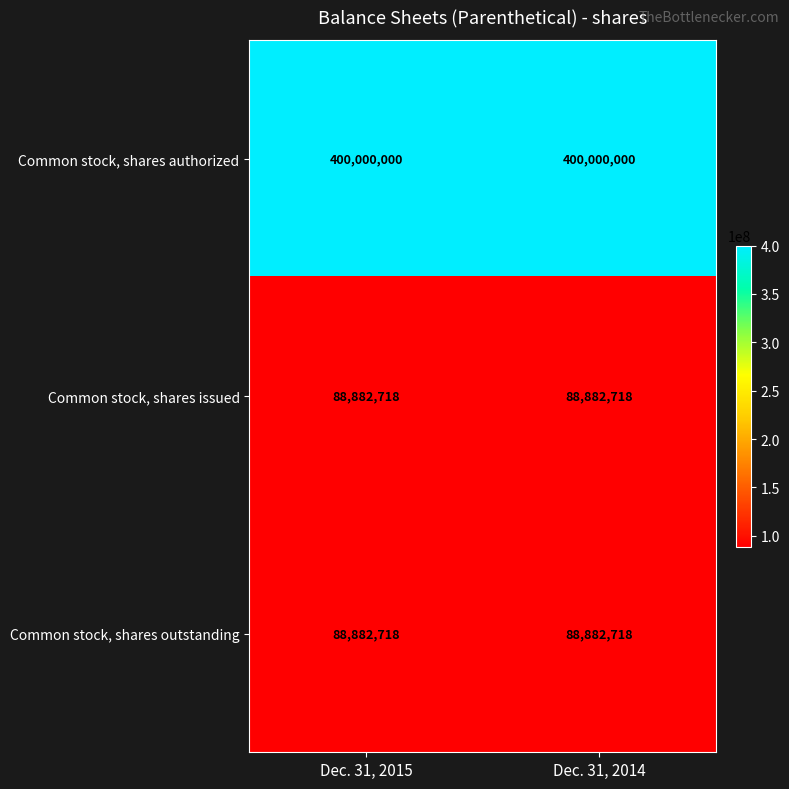

What value does the Common stock, shares outstanding series have at Dec. 31, 2014?

88882718